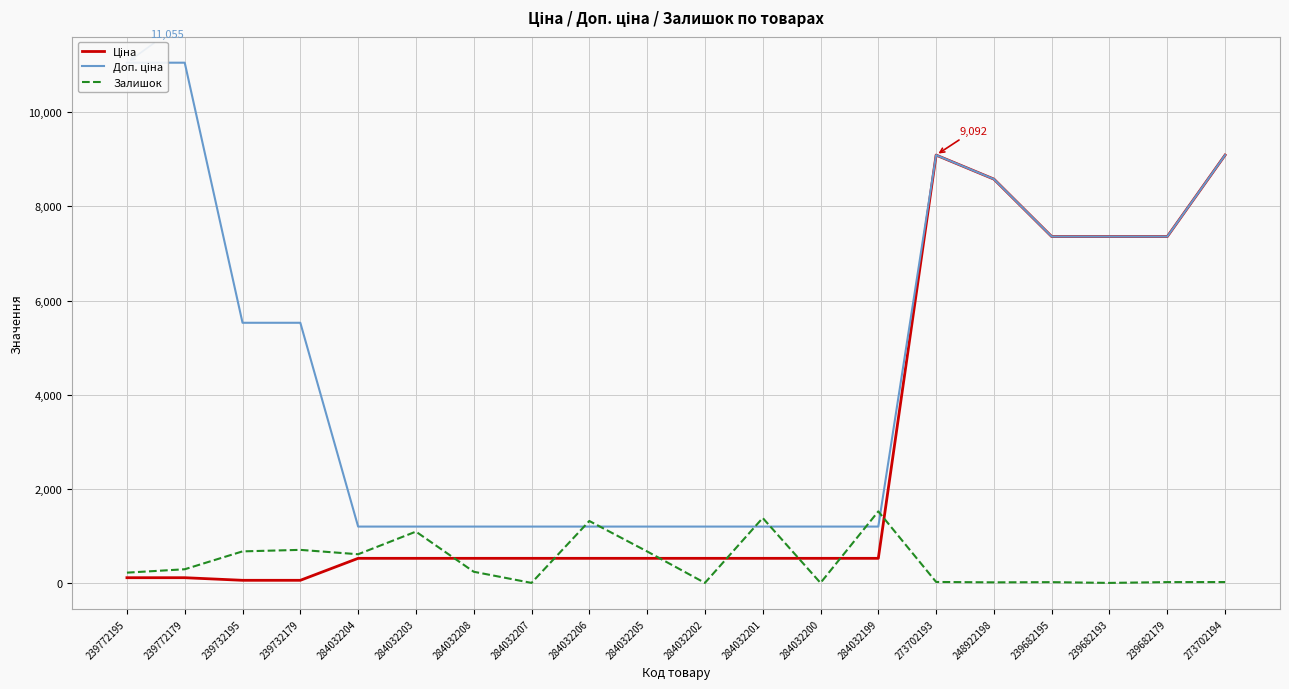

Does the chart have visible grid lines?

Yes